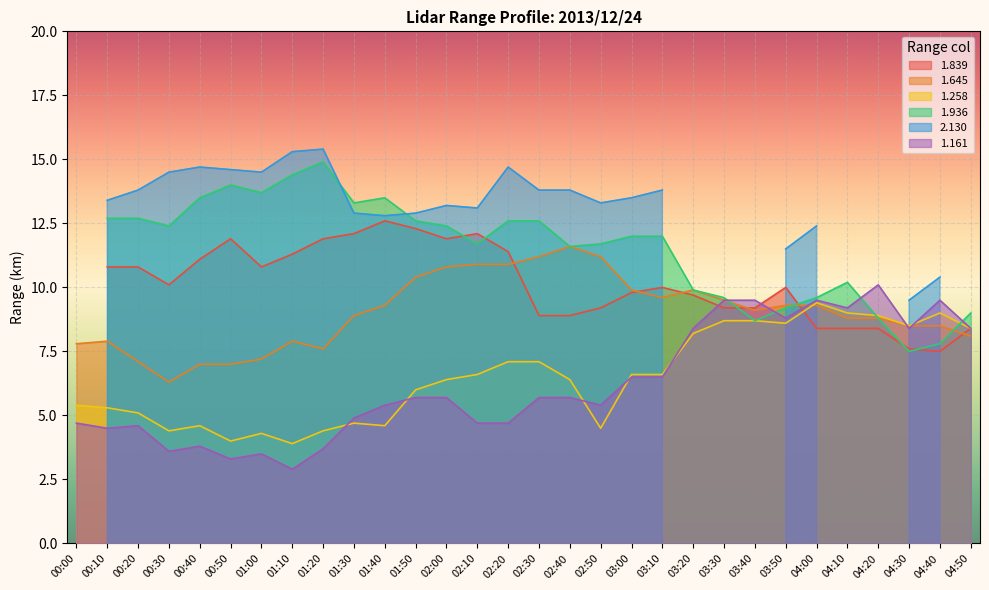

At which label does 1.645 reach its minimum?

00:30